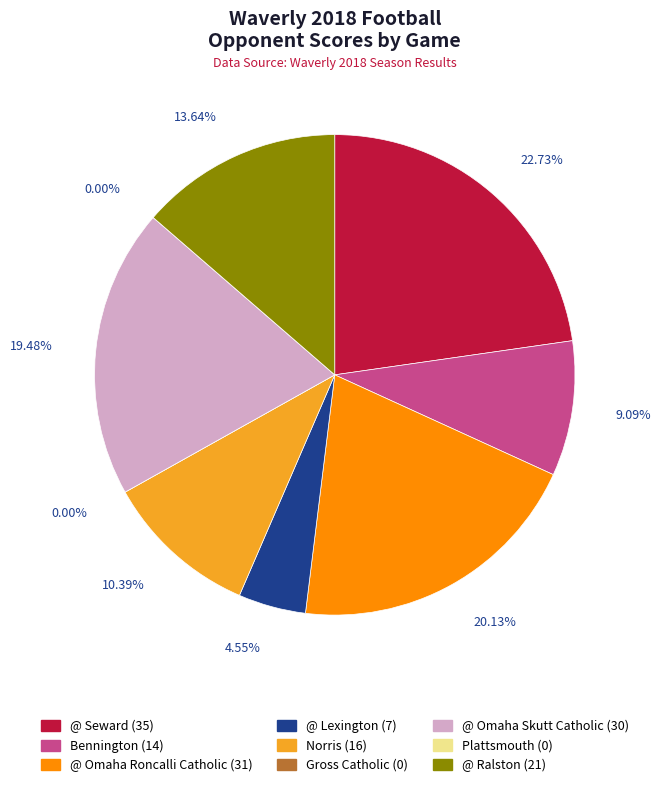

Is @ Omaha Roncalli Catholic the majority of the pie?

No